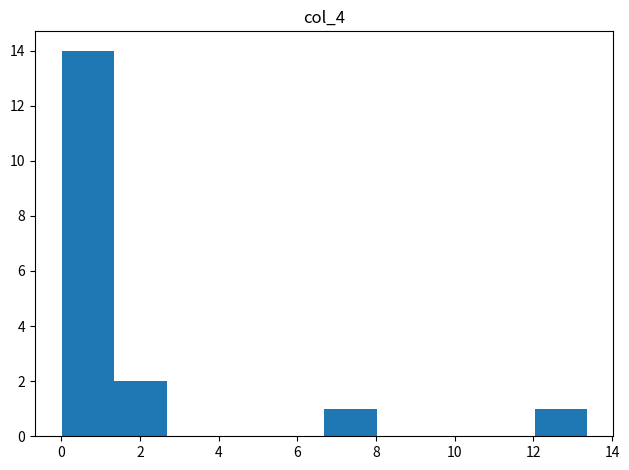

Over which range of the x-axis is the bar tallest?

0.0 to 1.4